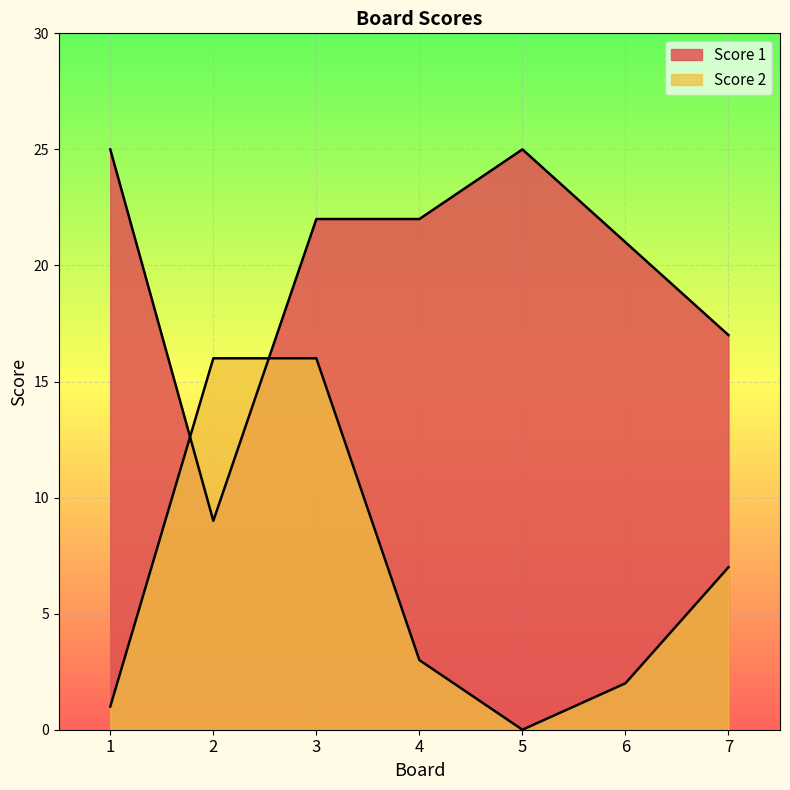

True or false: Score 2 and Score 1 cross at least once.

True